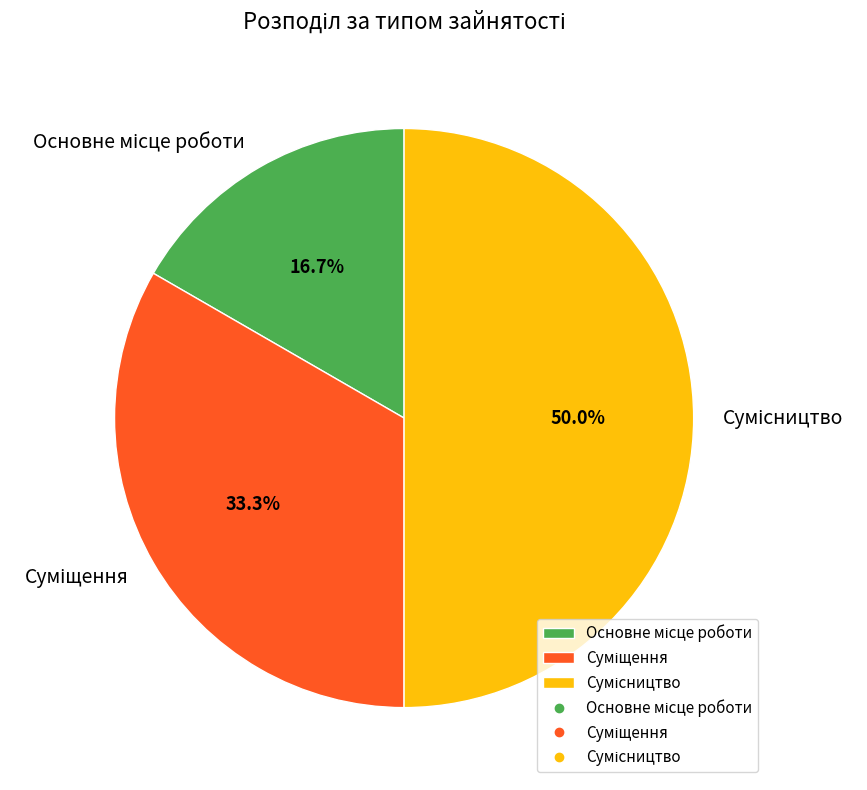

To the nearest percent, what percentage of the pie is Суміщення?

33%